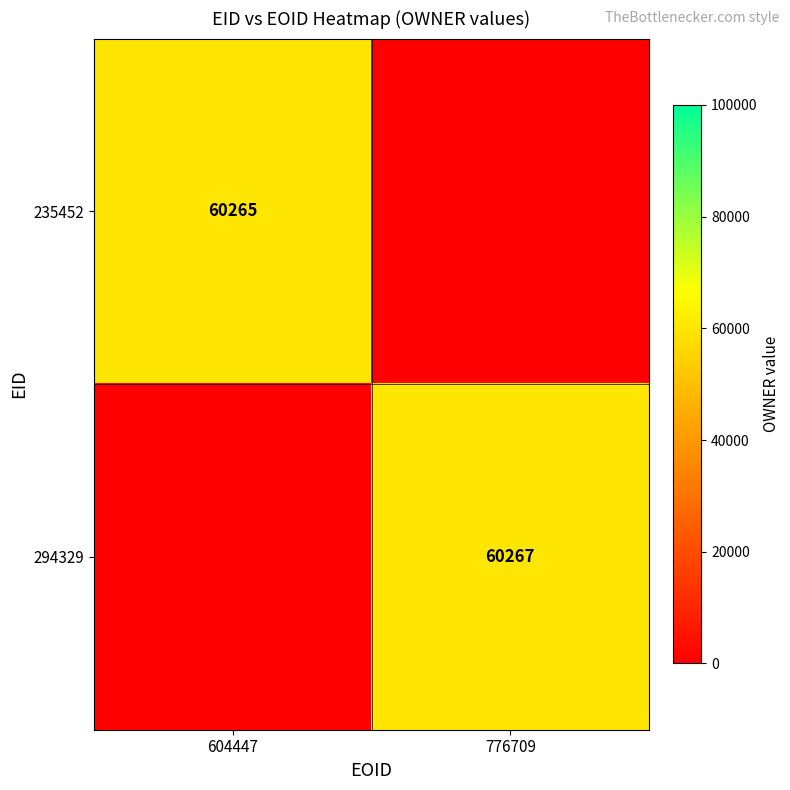

Which has a higher value, 604447 or 776709?

604447